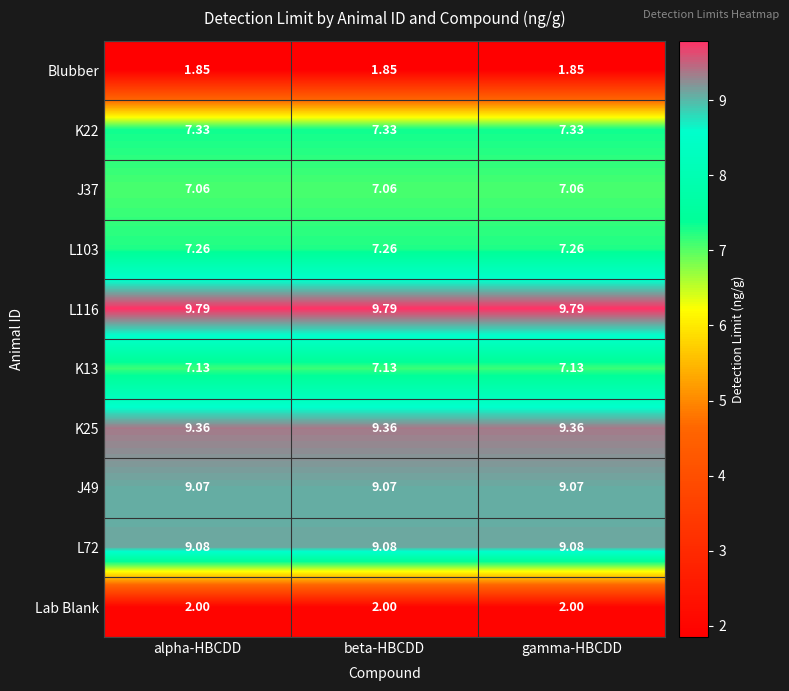

Is the value of J49 at alpha-HBCDD greater than the value of Blubber at beta-HBCDD?

Yes